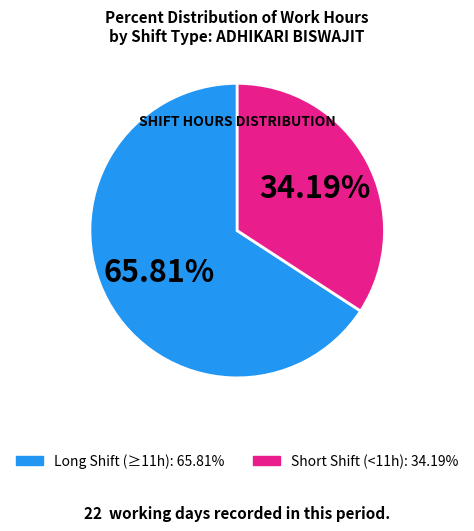

Does any single category account for the majority?

Yes